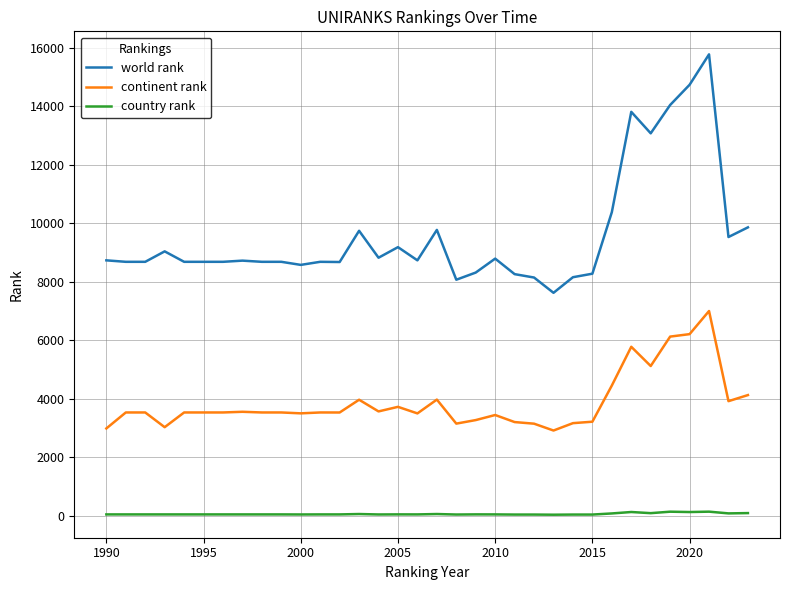

What is the maximum value shown in the chart?

15769